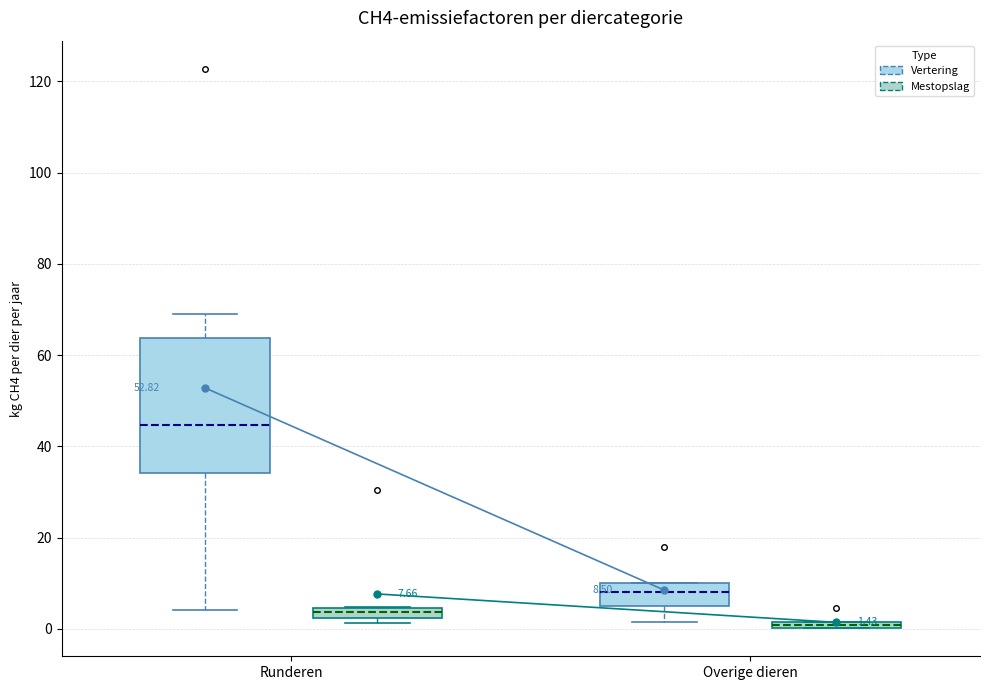

Which box's median line is the lowest?

Overige dieren (Mestopslag)